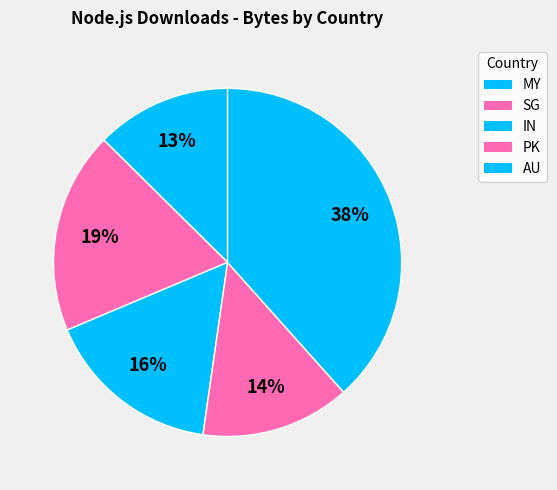

How many segments does this pie chart have?

5